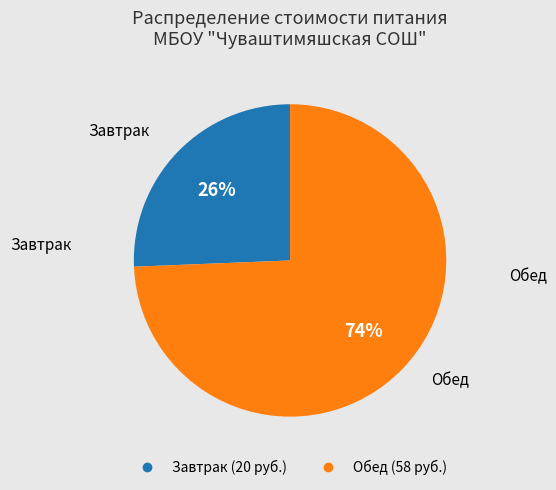

The Обед slice represents 59% of the pie. True or false?

False